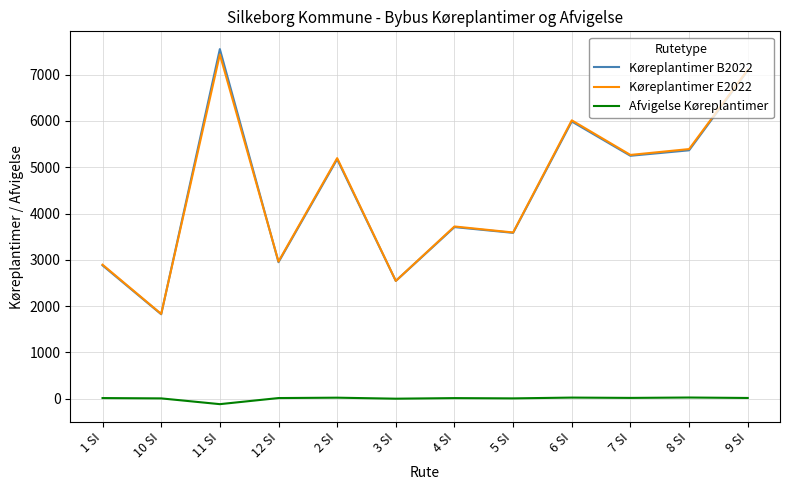

Does the chart have visible grid lines?

Yes